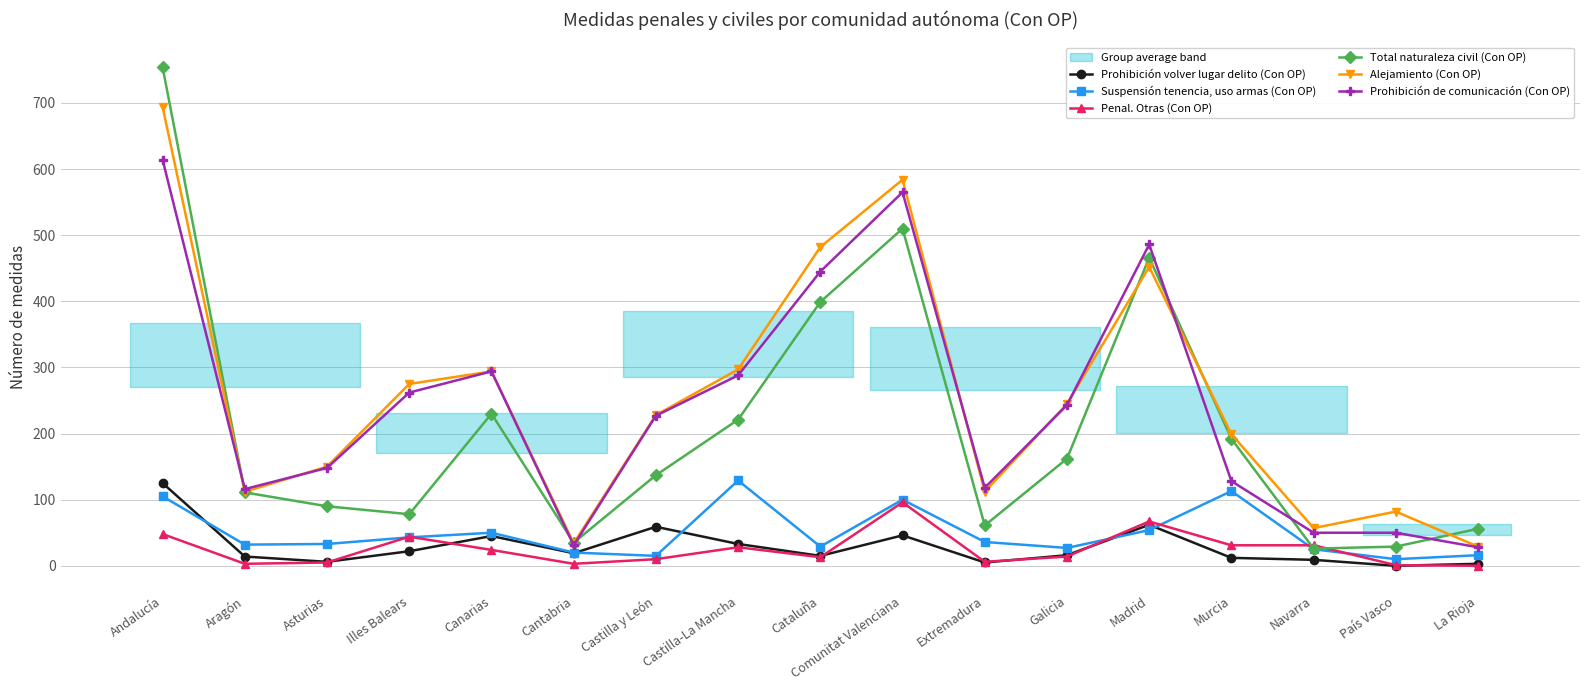

What is the average value of the Suspensión tenencia, uso armas (Con OP) series?

49